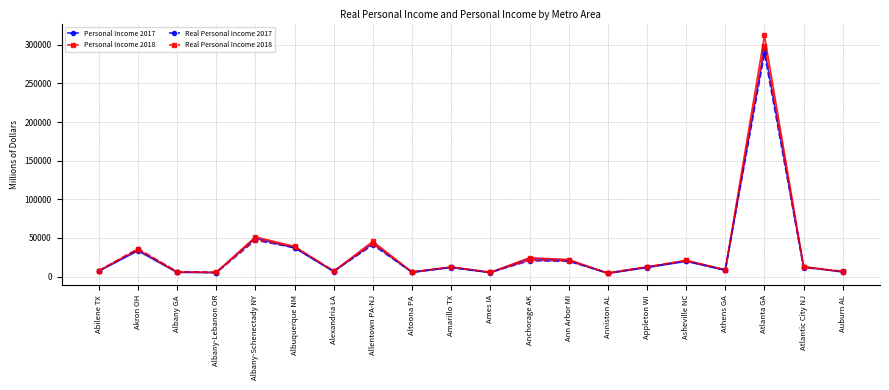

What position from the right is Albany GA?

18